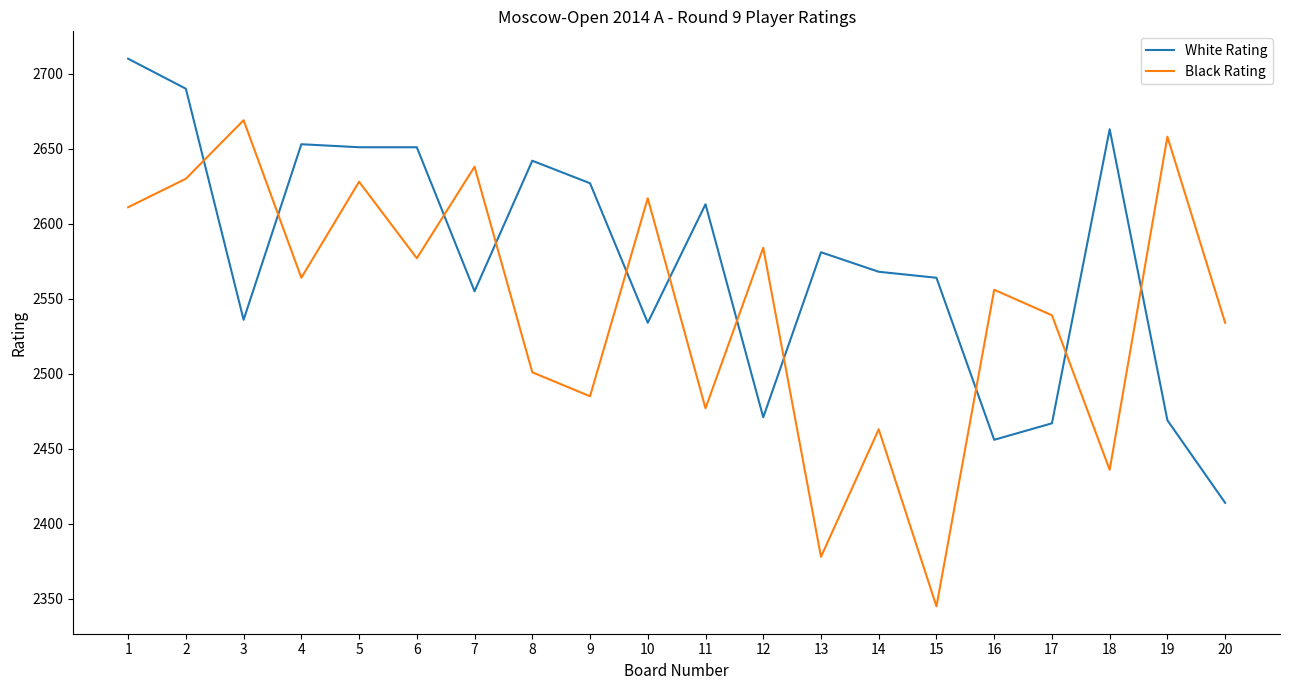

How many distinct data groups are displayed?

2